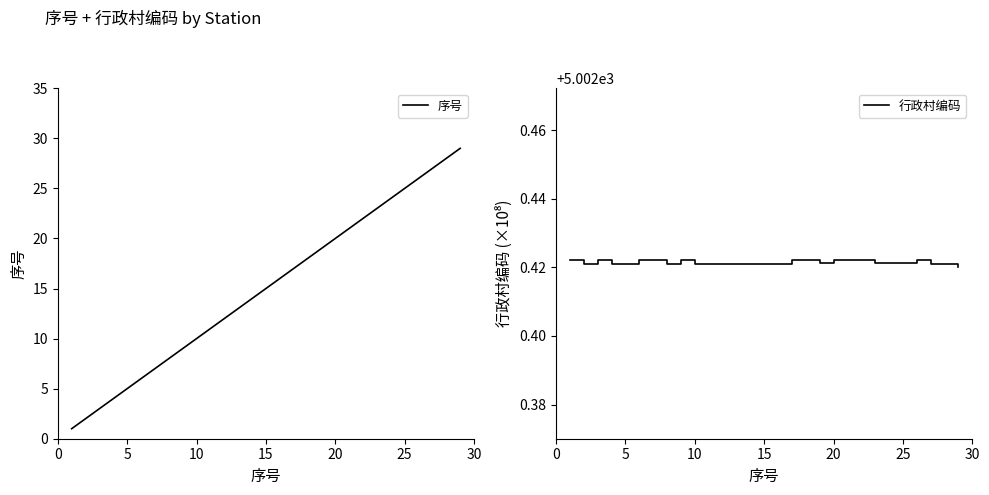

Which series changed the most between 30 and 15?

序号